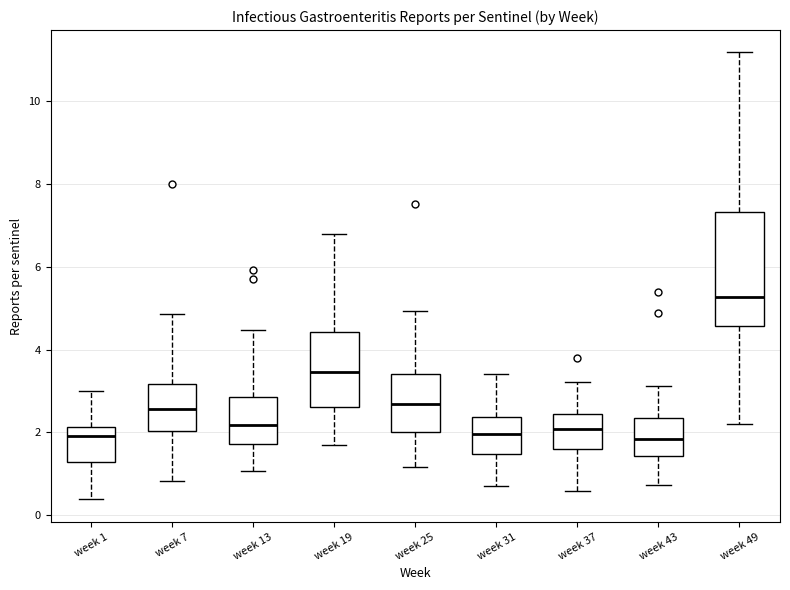

Reading left to right, transcribe this box plot: for each box, give where its median line is, the range the box spans, and where its two whiskers end, as read against the y-axis. The values are not printed on the chart, so give them approximately, as read against the axis.

week 1: median 2.0, box 1.2 to 2.2, whiskers 0.4 to 3.0
week 7: median 2.6, box 2.0 to 3.2, whiskers 0.8 to 4.8
week 13: median 2.2, box 1.8 to 2.8, whiskers 1.0 to 4.4
week 19: median 3.4, box 2.6 to 4.4, whiskers 1.6 to 6.8
week 25: median 2.6, box 2.0 to 3.4, whiskers 1.2 to 5.0
week 31: median 2.0, box 1.4 to 2.4, whiskers 0.8 to 3.4
week 37: median 2.0, box 1.6 to 2.4, whiskers 0.6 to 3.2
week 43: median 1.8, box 1.4 to 2.4, whiskers 0.8 to 3.2
week 49: median 5.2, box 4.6 to 7.4, whiskers 2.2 to 11.2